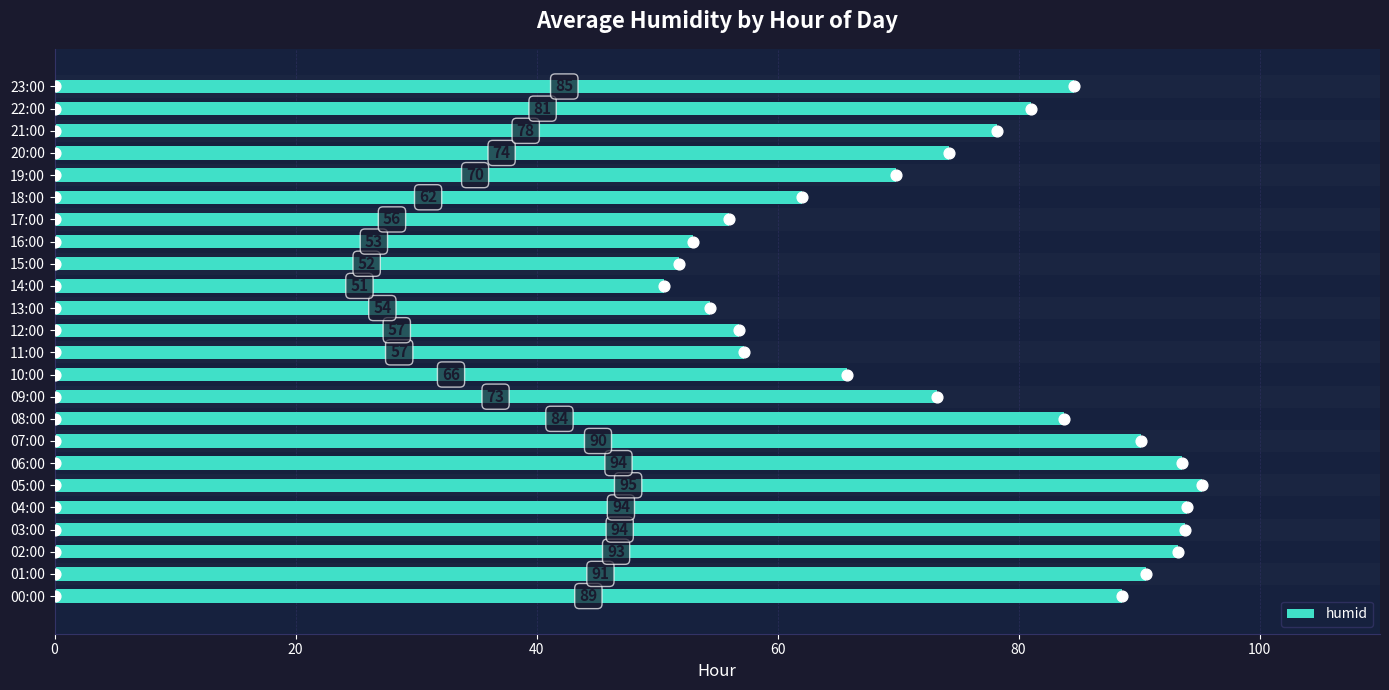

At which label is humid closest to 72?

09:00